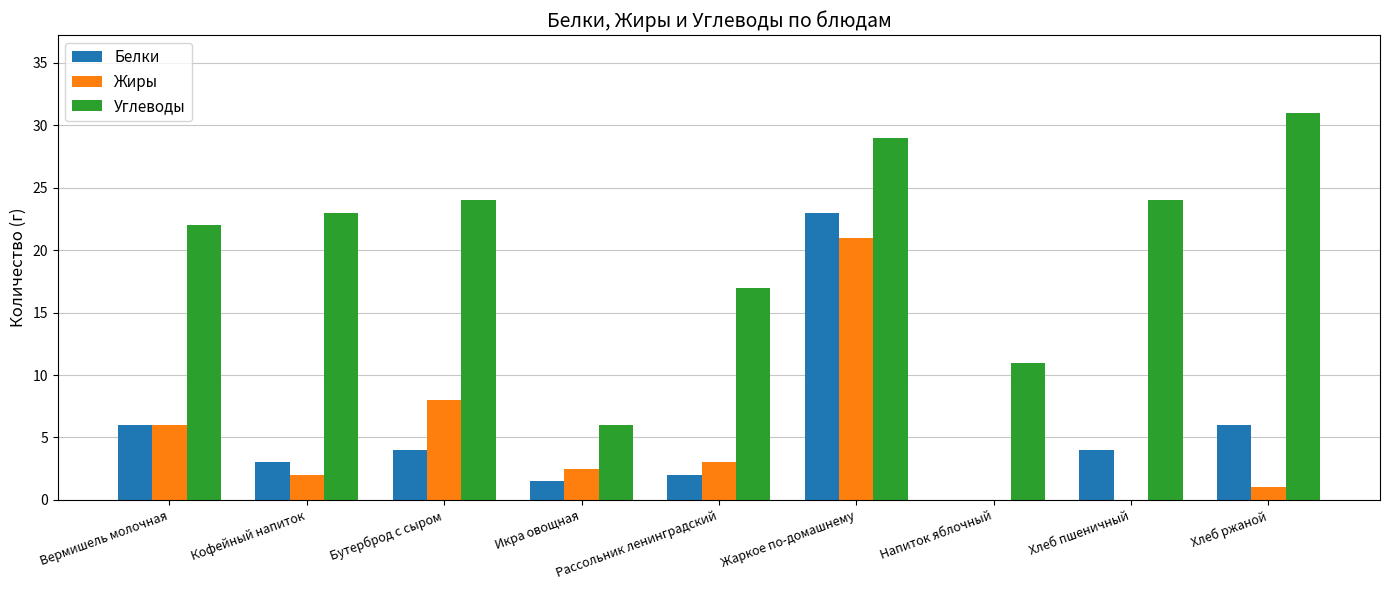

What is the highest value of the Белки series?

23.0